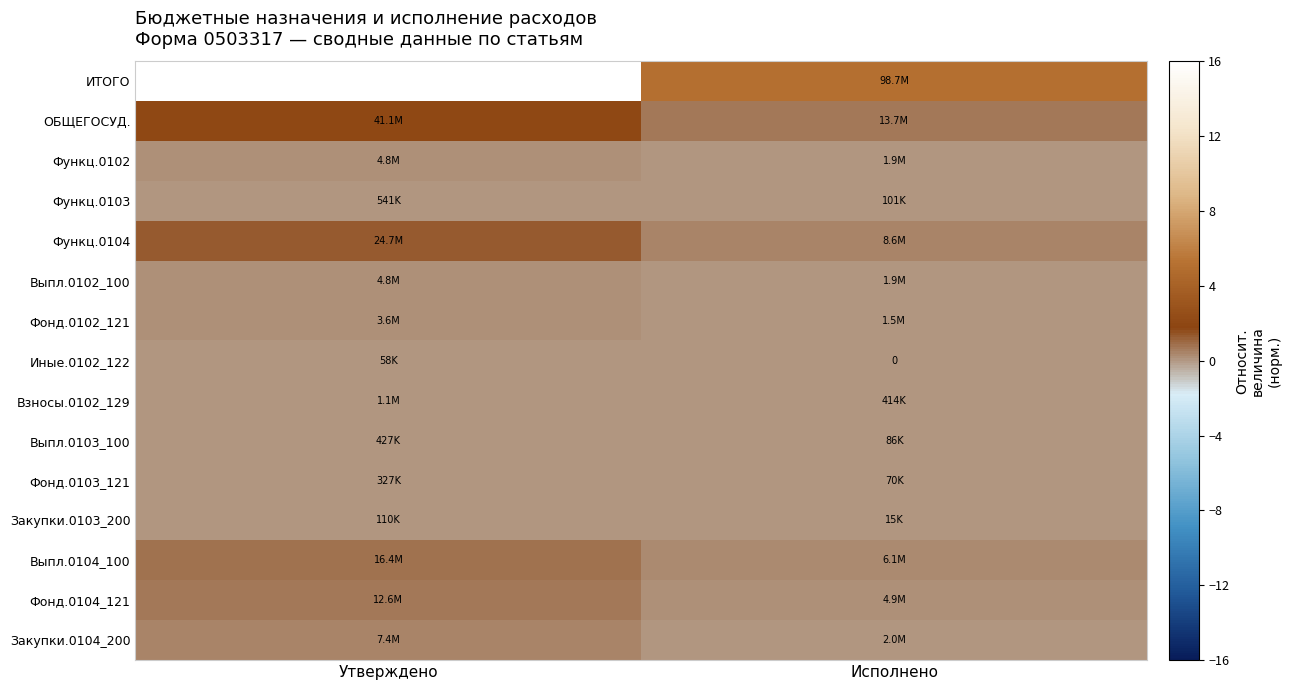

Which series has the widest spread of values?

ИТОГО